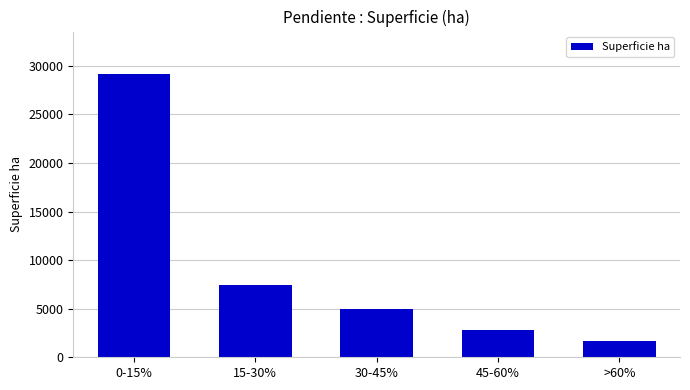

Reading left to right, list all the values displayed in this chart.

0-15%=29161.1	15-30%=7449.8	30-45%=5016.9	45-60%=2763.9	>60%=1674.4